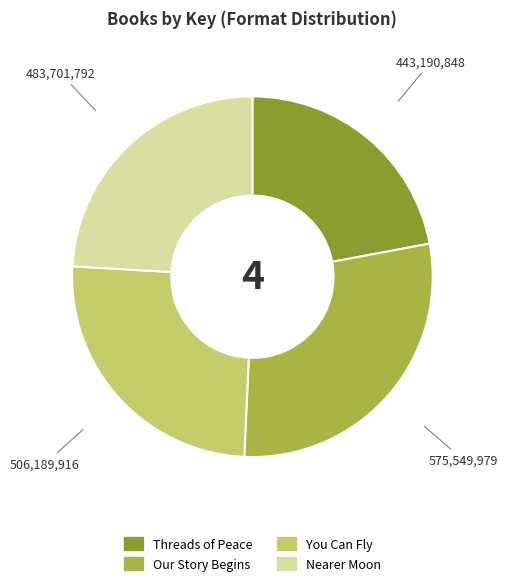

Rank the categories by value from highest to lowest.

Our Story Begins, You Can Fly, Nearer Moon, Threads of Peace